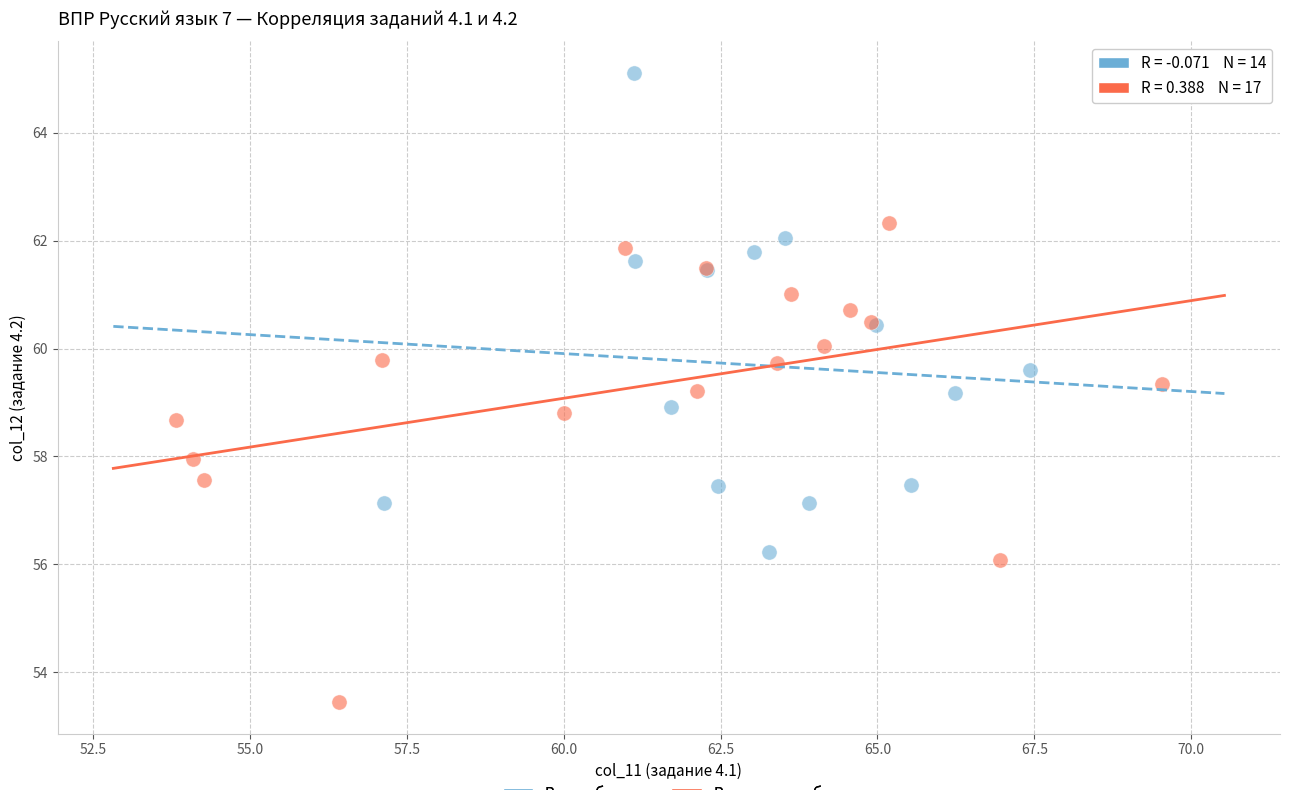

Which series contains the highest Y value?

Вся выборка